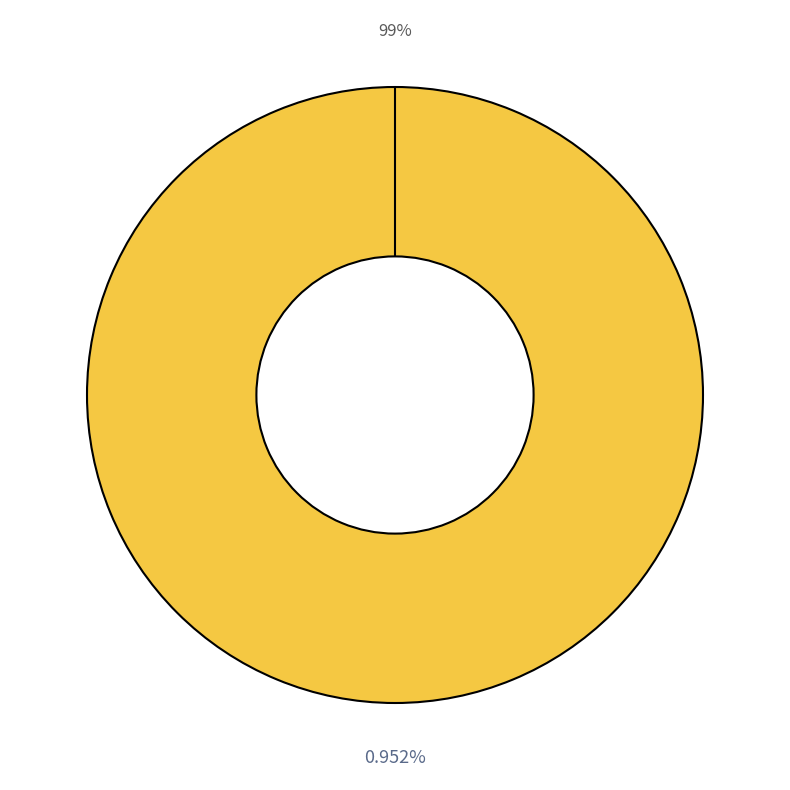

Is there a majority slice in this chart?

Yes